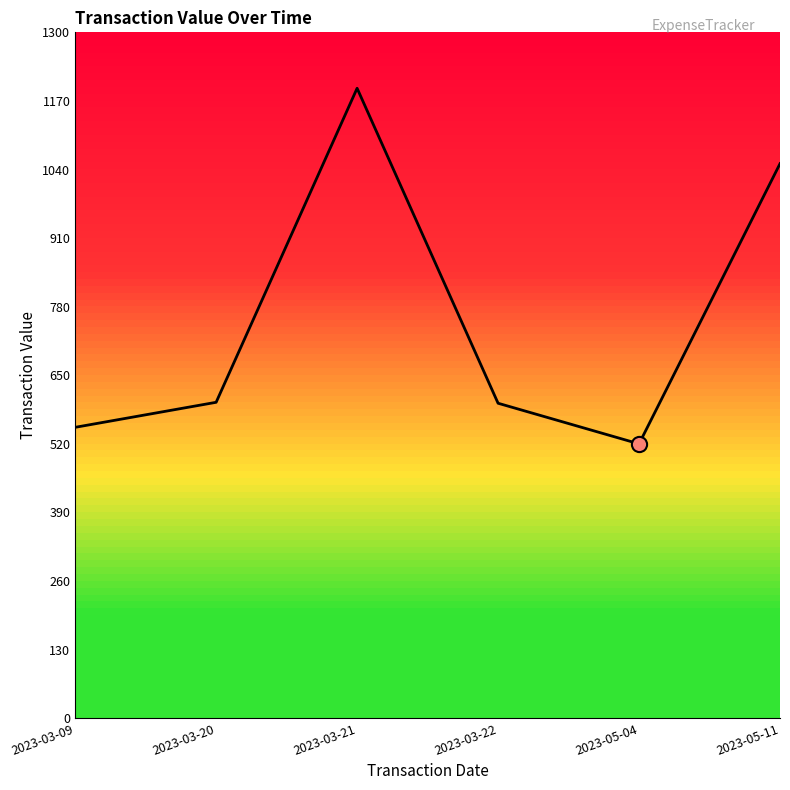

What is the ratio of the value at 2023-03-21 to the value at 2023-05-11?

1.1